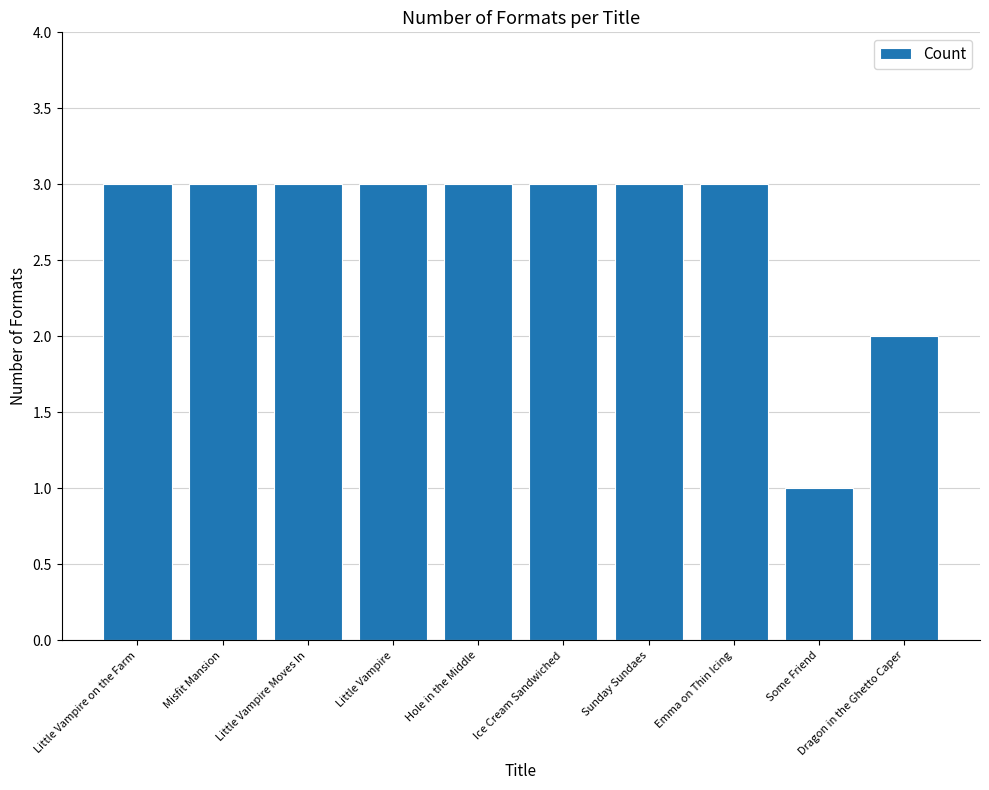

What is the change in value from Hole in the Middle to Some Friend?

-2